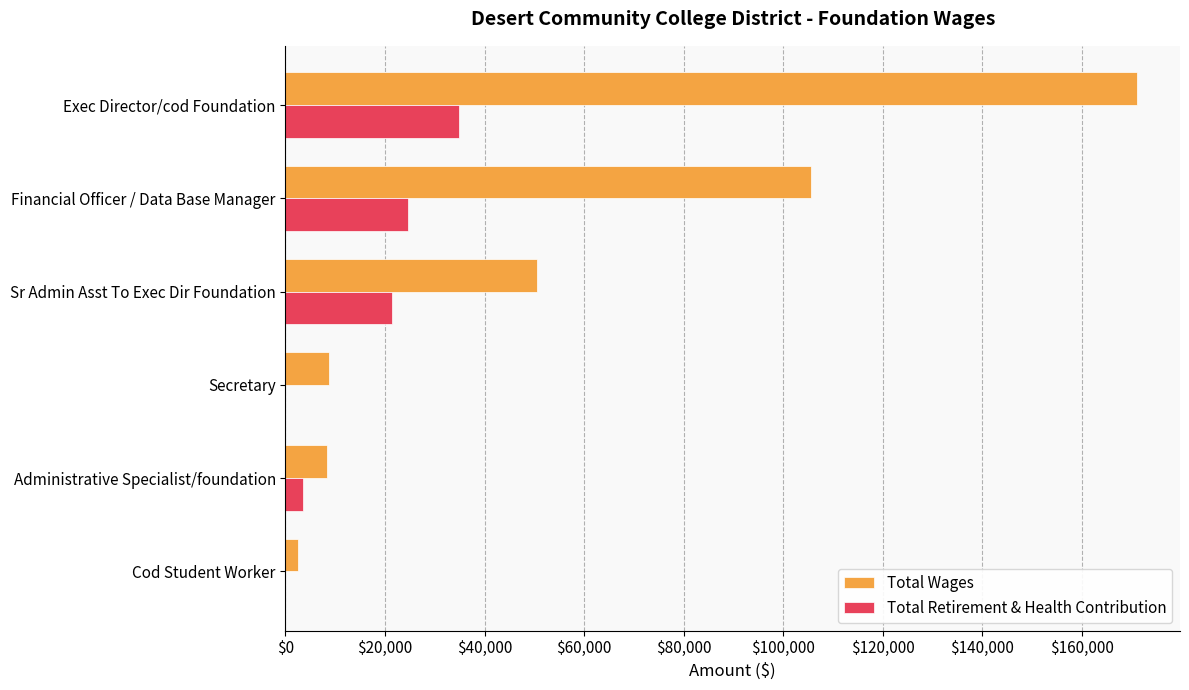

What is the sum of all Total Wages values?

346874